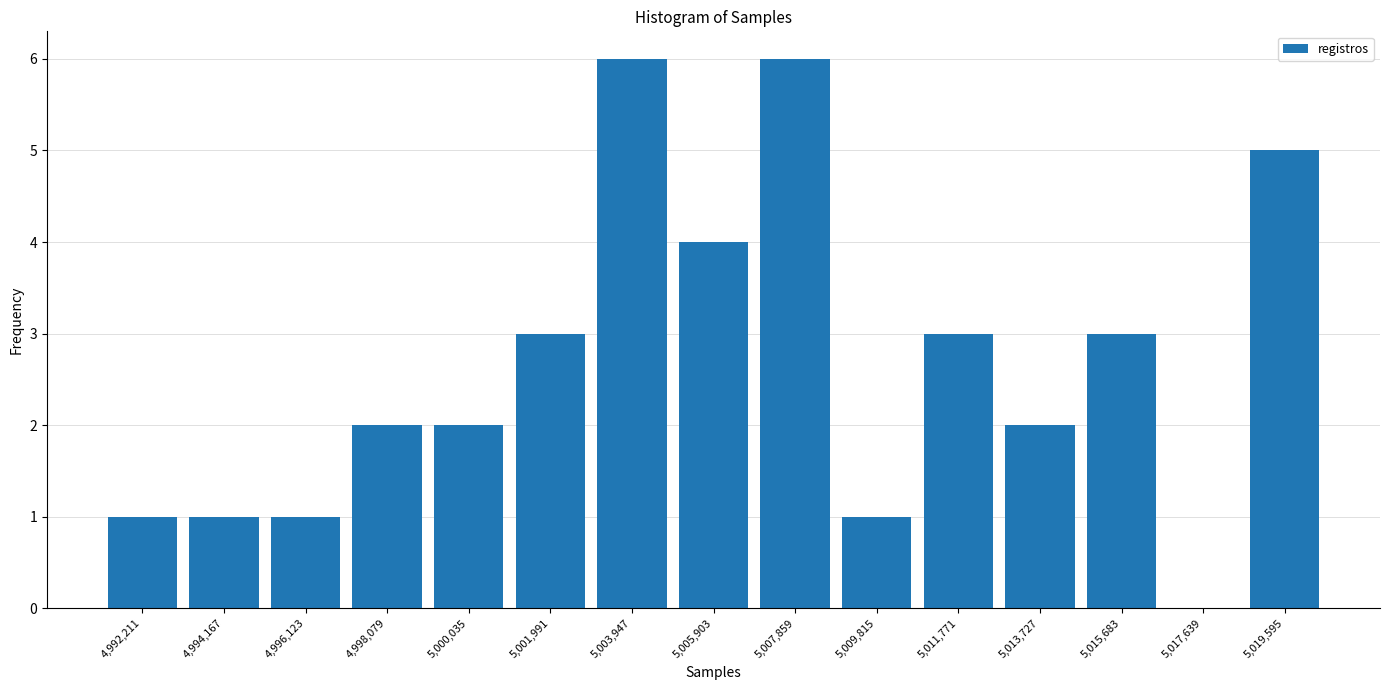

What is the height of the bar covering 4993200 to 4995200 on the x-axis? Neither the bar edges nor the heights are printed on the chart, so give them approximately, as read against the axes.

1